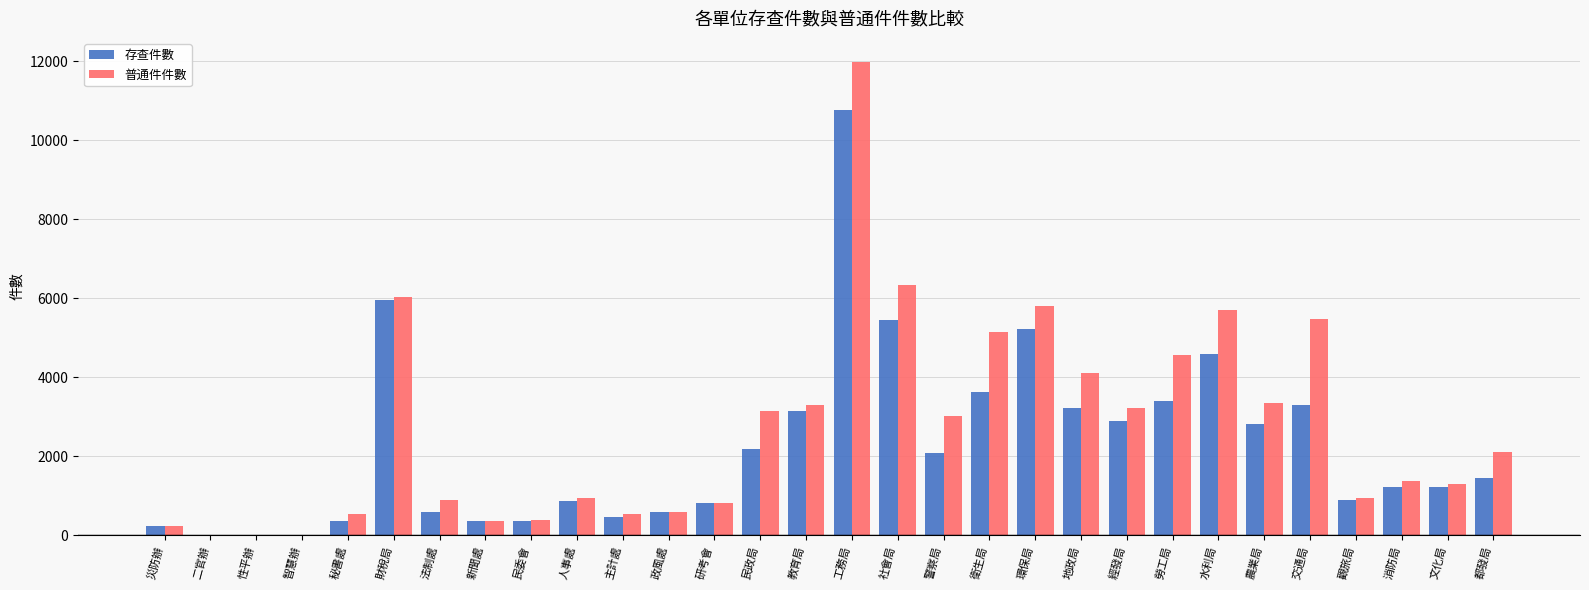

The 普通件件數 series shows 8456 at 交通局. True or false?

False